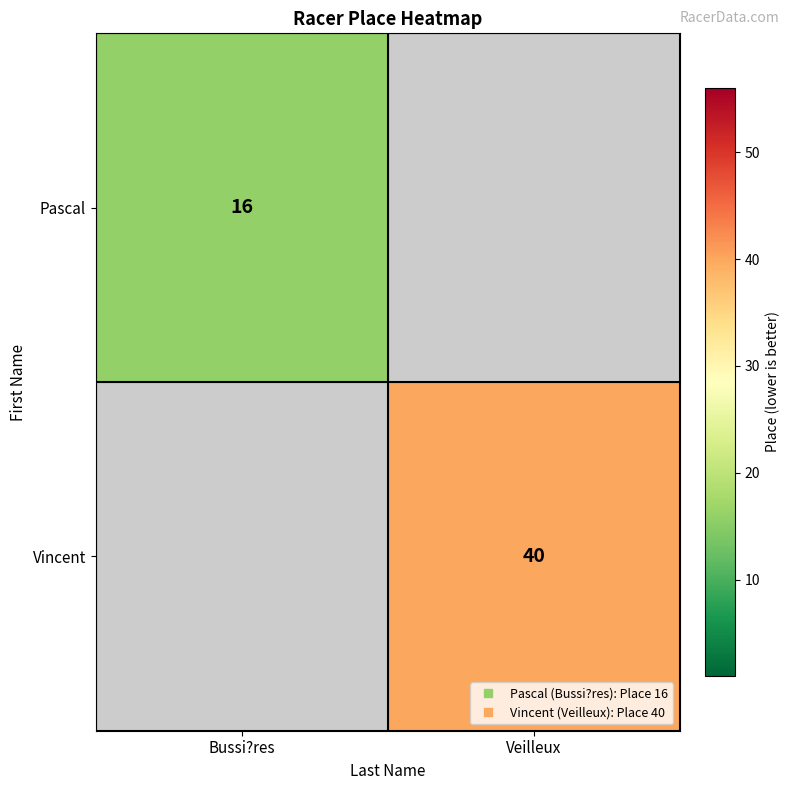

At which label does Pascal reach its minimum?

Bussi?res